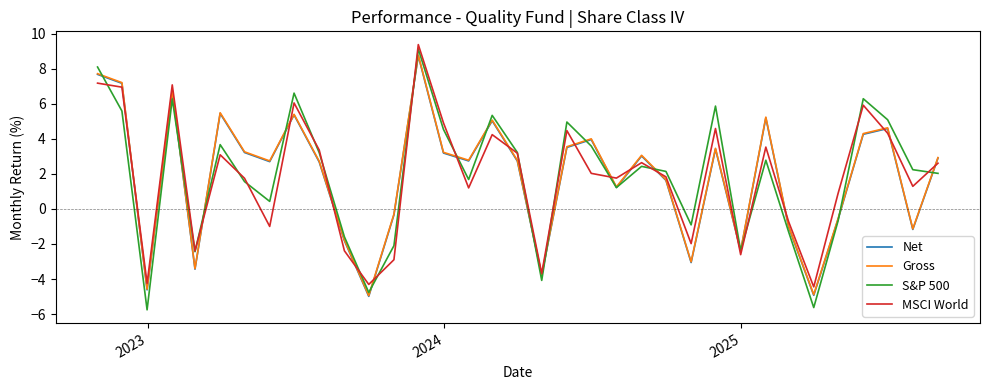

What is the highest value of the MSCI World series?

9.4